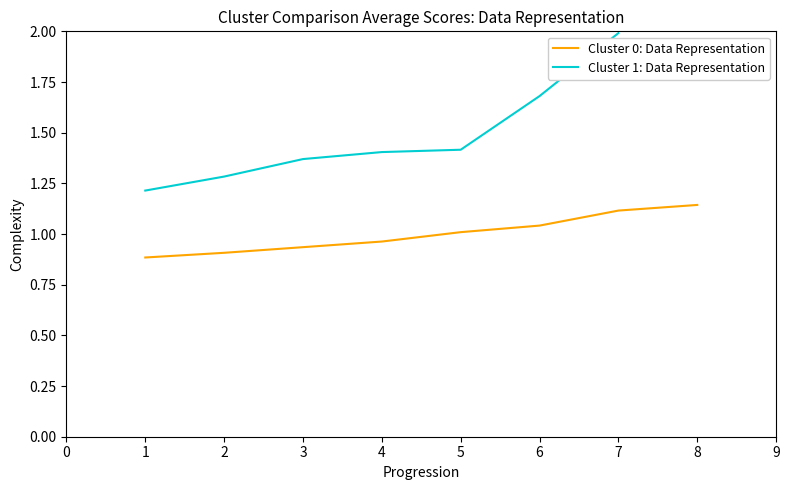

The Cluster 0: Data Representation series shows 0.9 at 2. True or false?

True